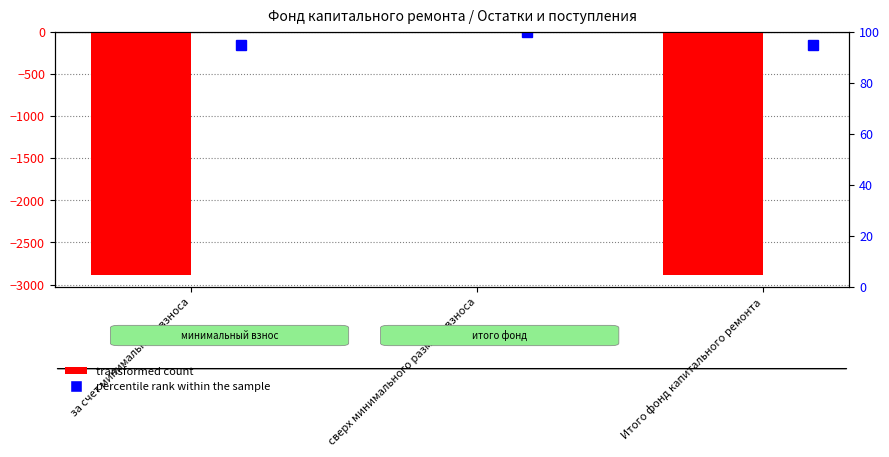

The chart shows a value of -3980.3 at за счет минимального взноса. True or false?

False